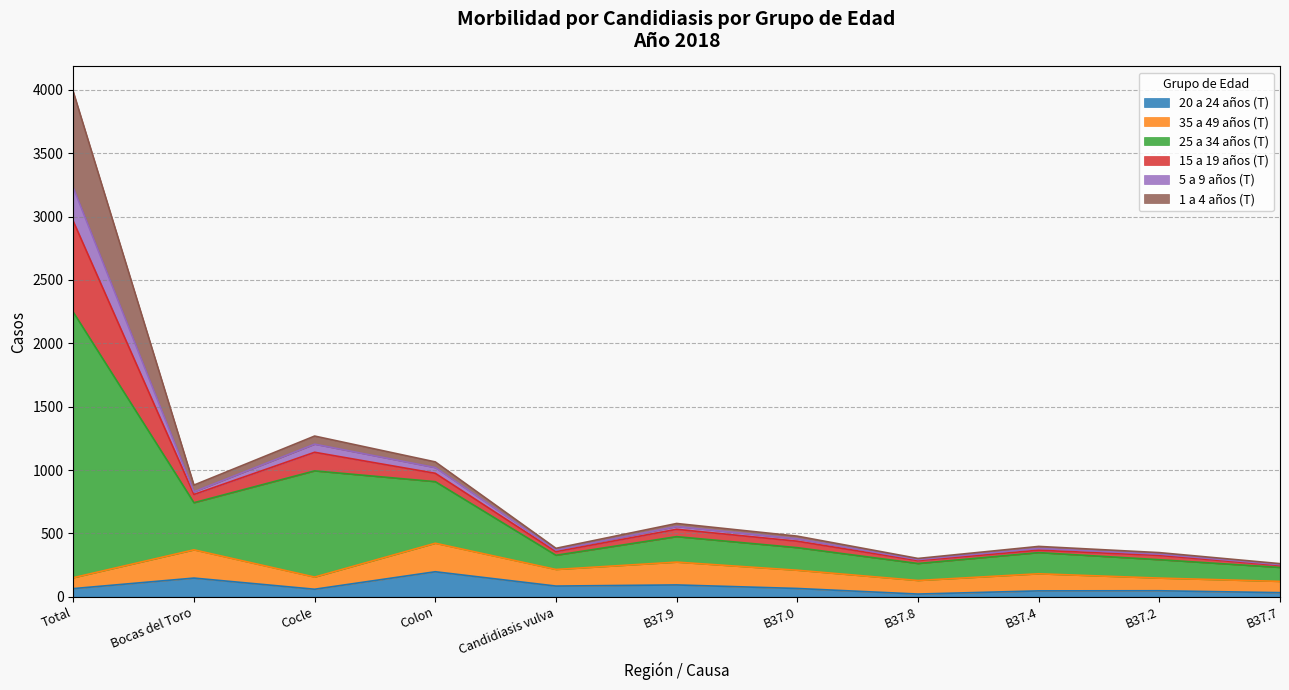

True or false: 5 a 9 años (T) and 15 a 19 años (T) cross at least once.

False